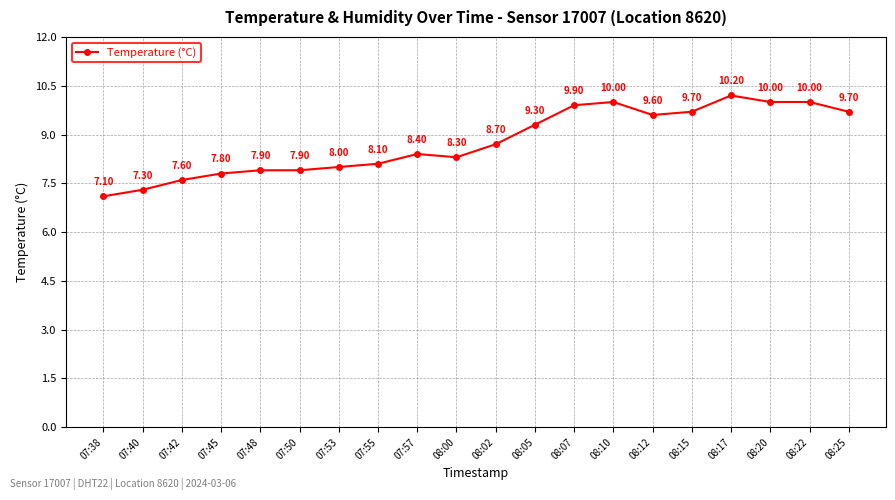

True or false: the data shows 8.3 at 08:00.

True